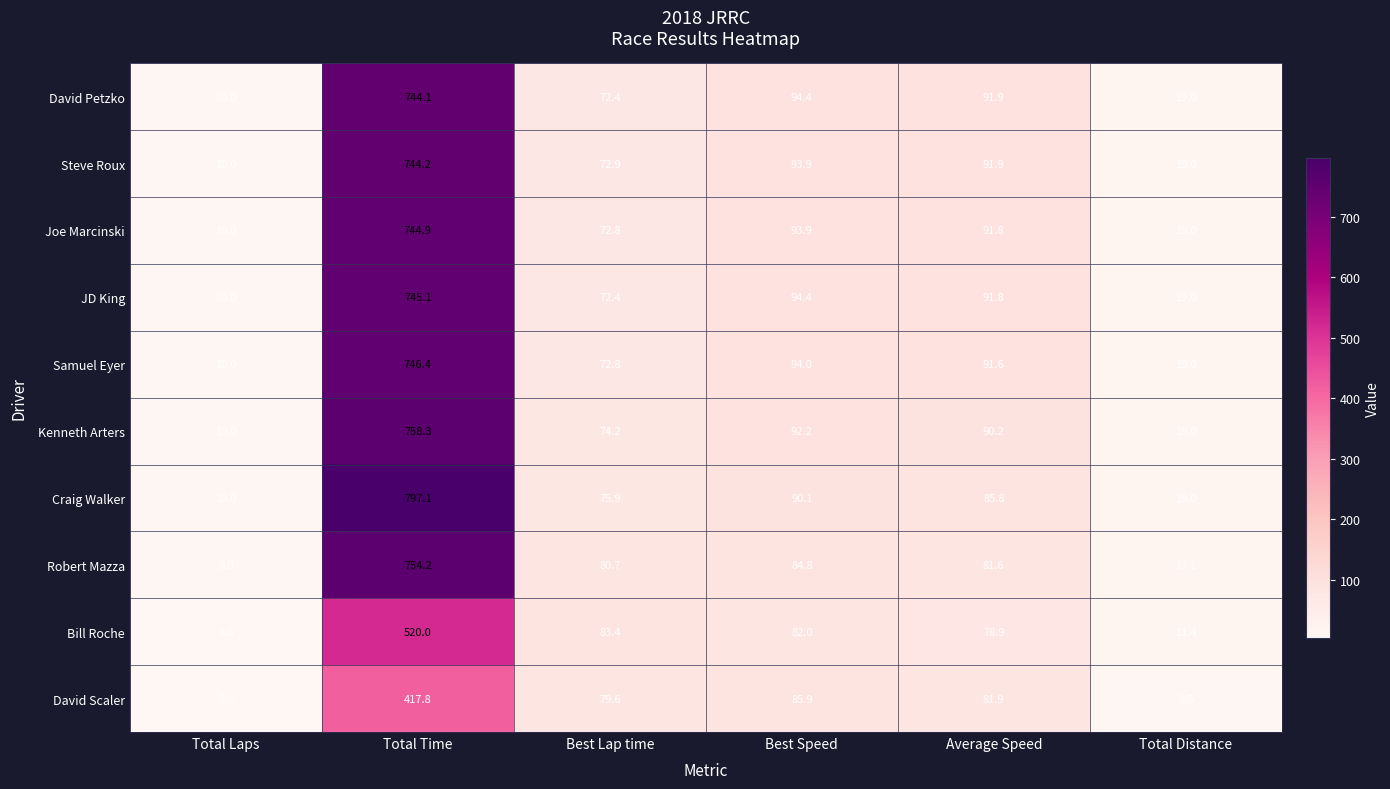

What is the average value of the JD King series?

172.1